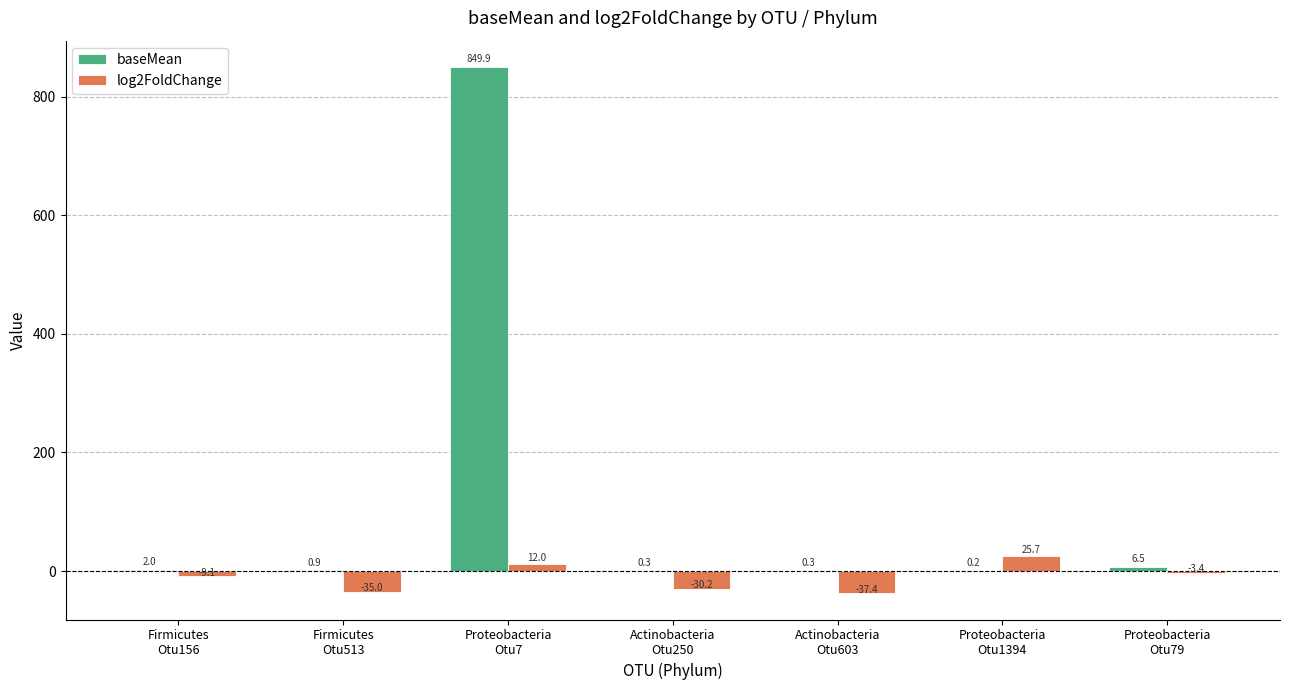

How many values in the log2FoldChange series exceed -9?

3